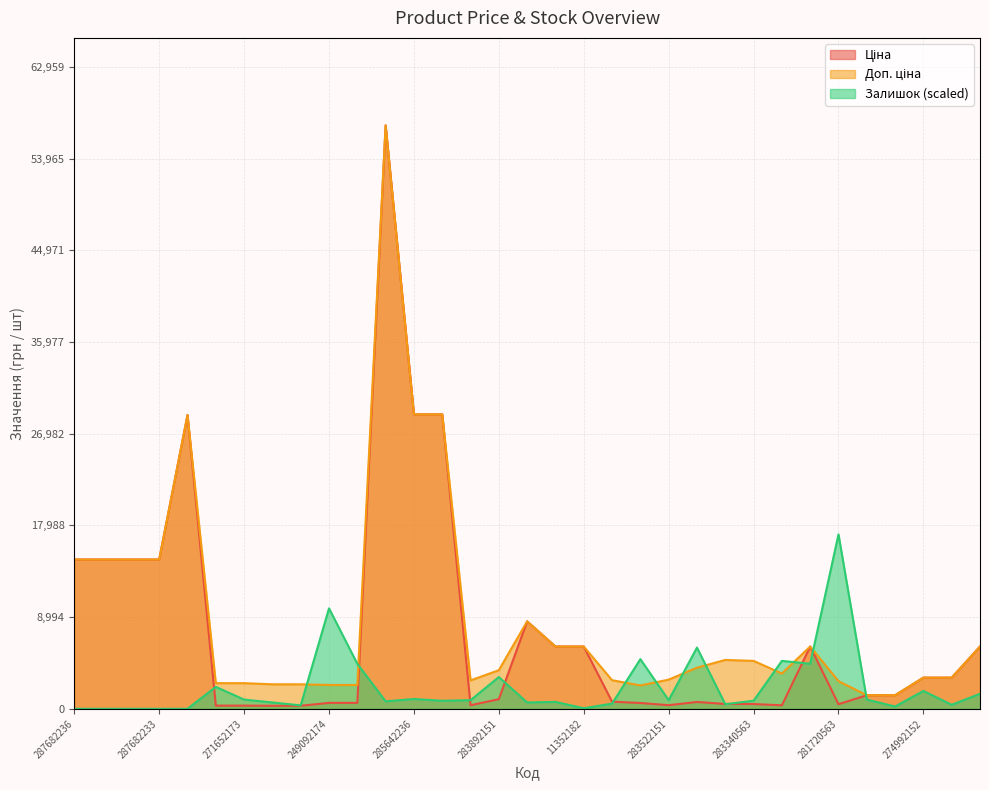

List the series in order of their peak value, highest first.

Ціна, Доп. ціна, Залишок